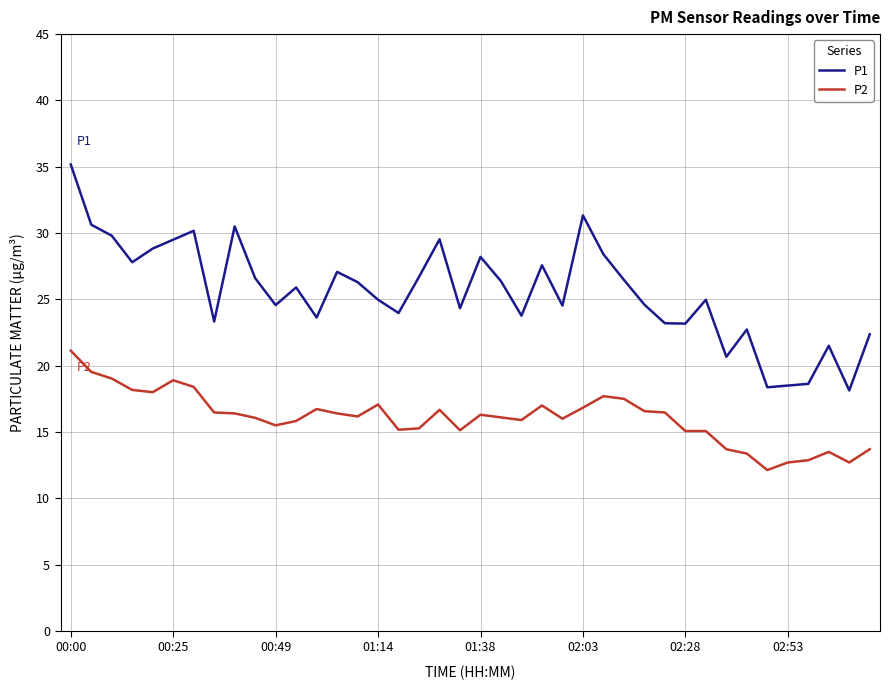

List the series in order of their peak value, highest first.

P1, P2